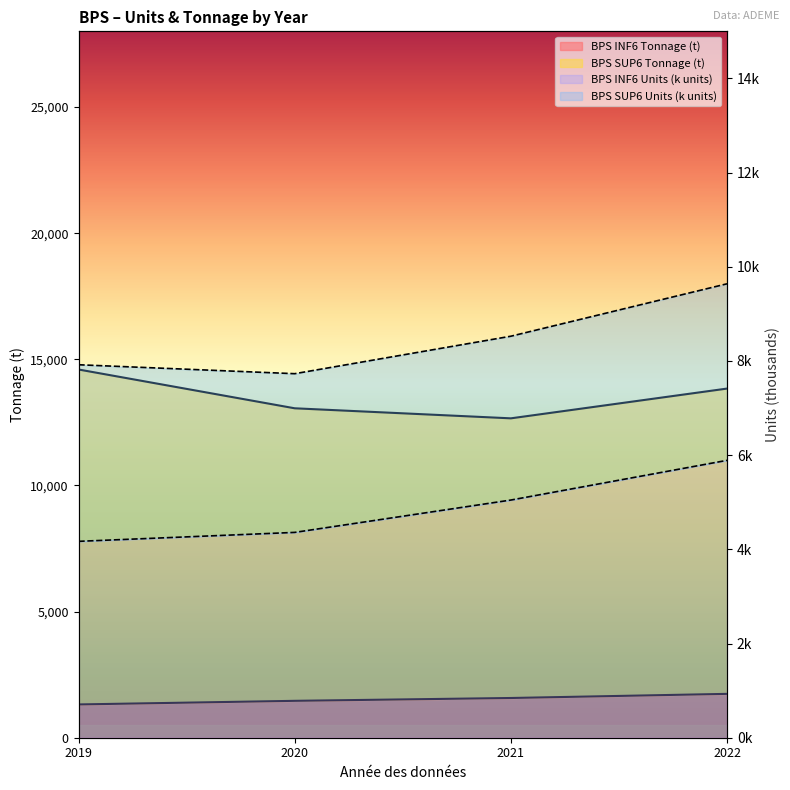

What is the value of the BPS INF6 Tonnage (t) point at the 2nd from the left?

1462.0